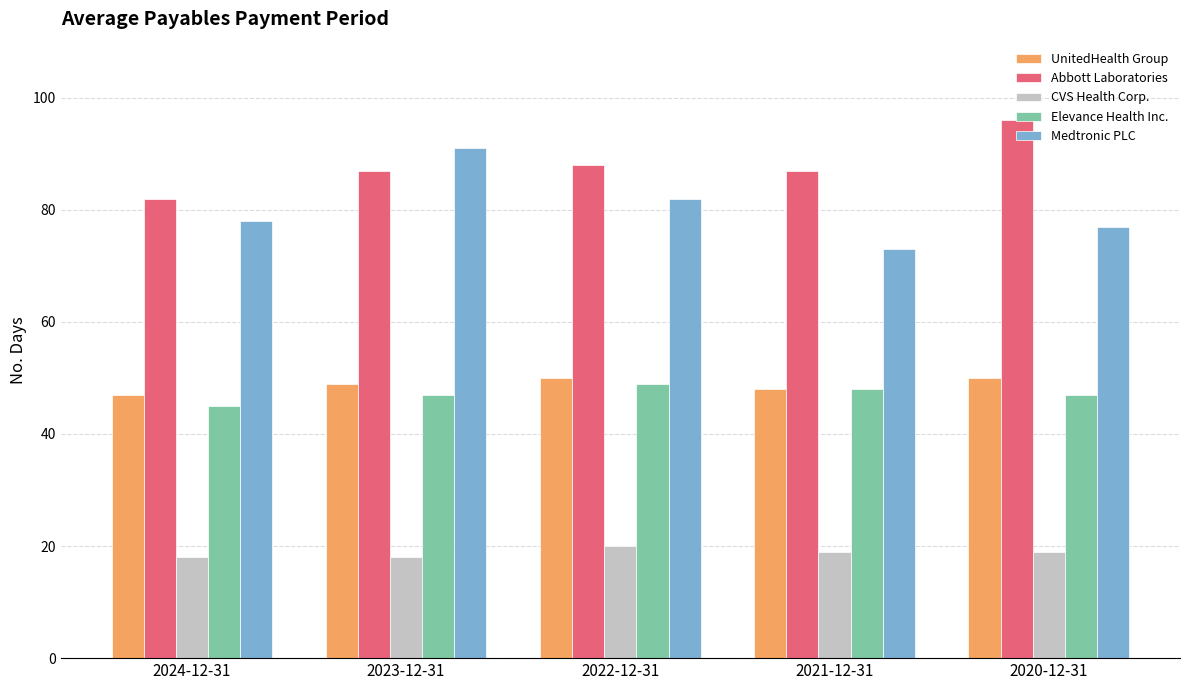

At 2022-12-31, list the series in order from smallest to largest.

CVS Health Corp., Elevance Health Inc., UnitedHealth Group, Medtronic PLC, Abbott Laboratories